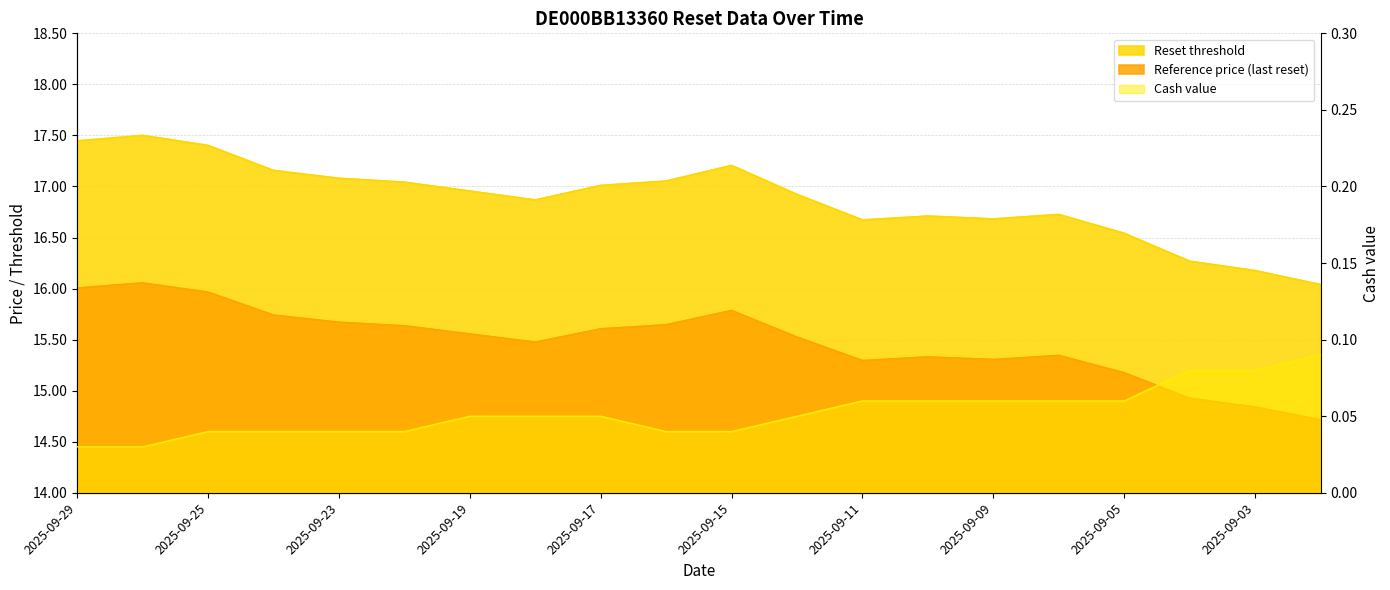

What is the sum of all Cash value values?

1.1